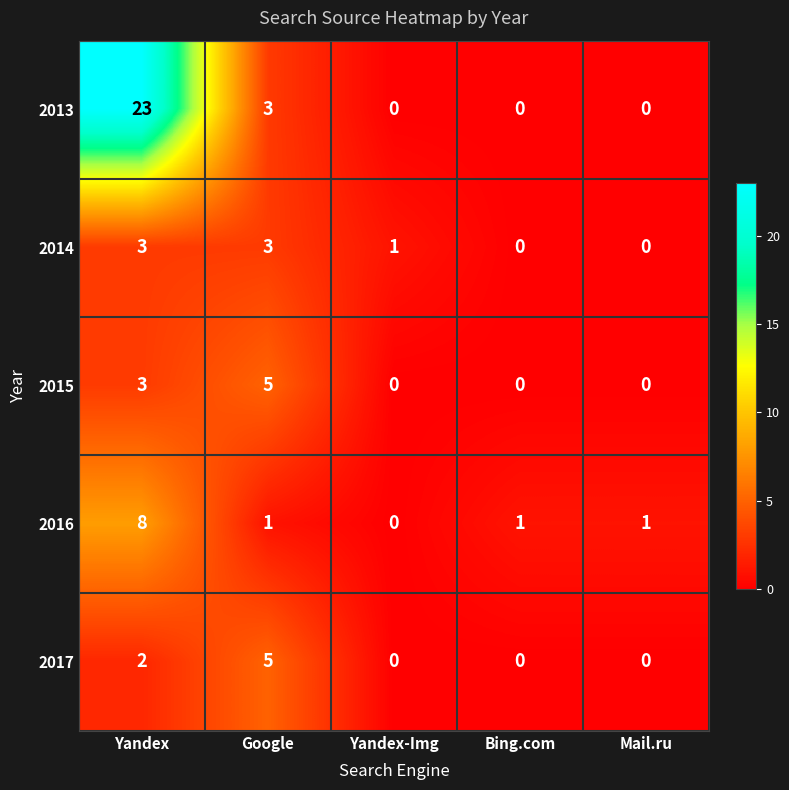

Which category has the highest value across all series?

Yandex